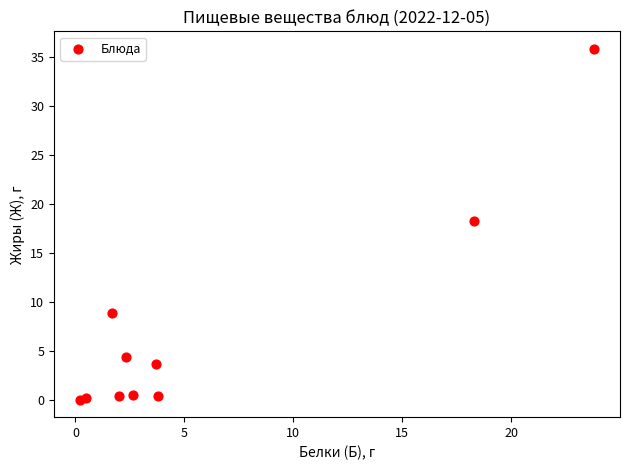

What Y value in the scatter plot is closest to 17?

18.2